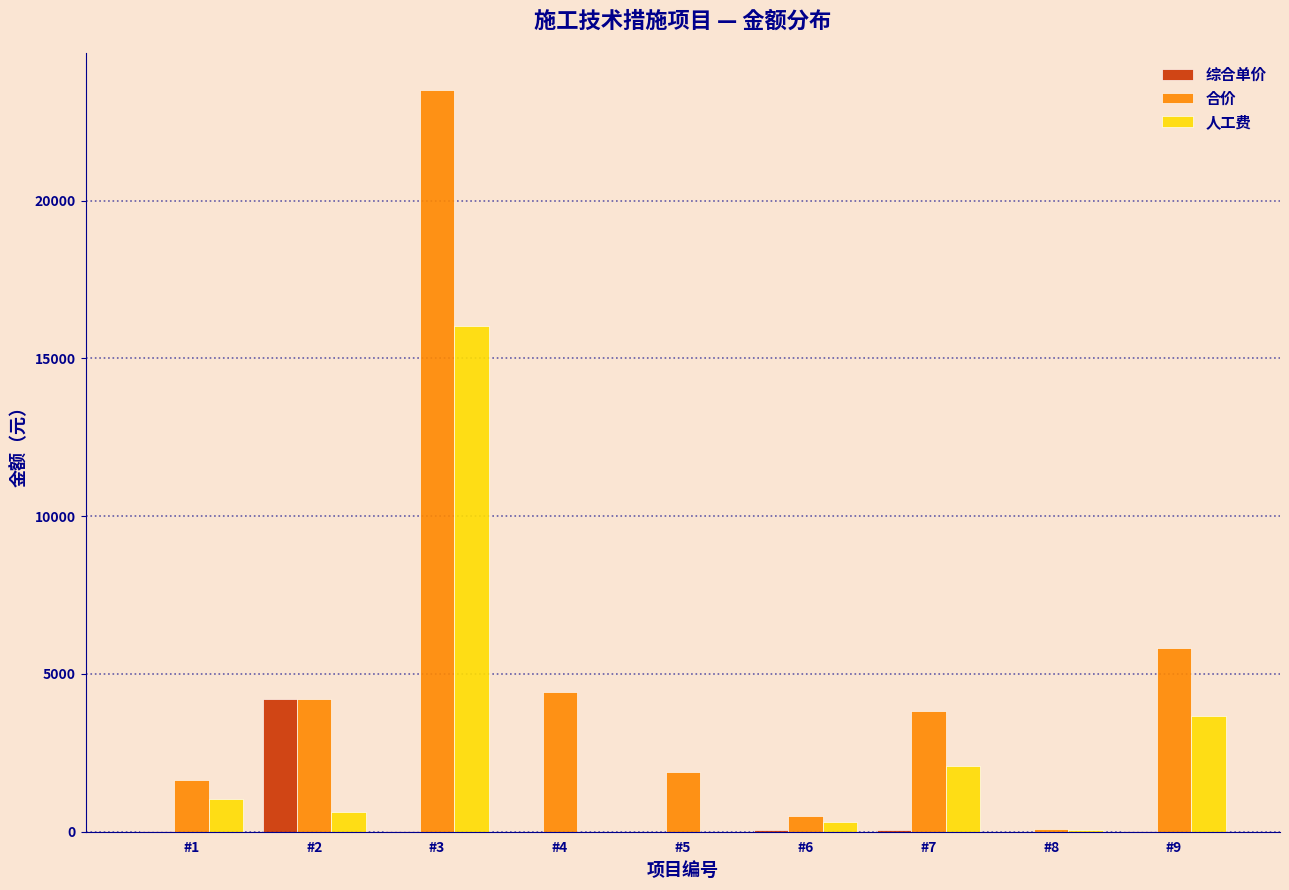

What is the maximum value shown in the chart?

23503.8